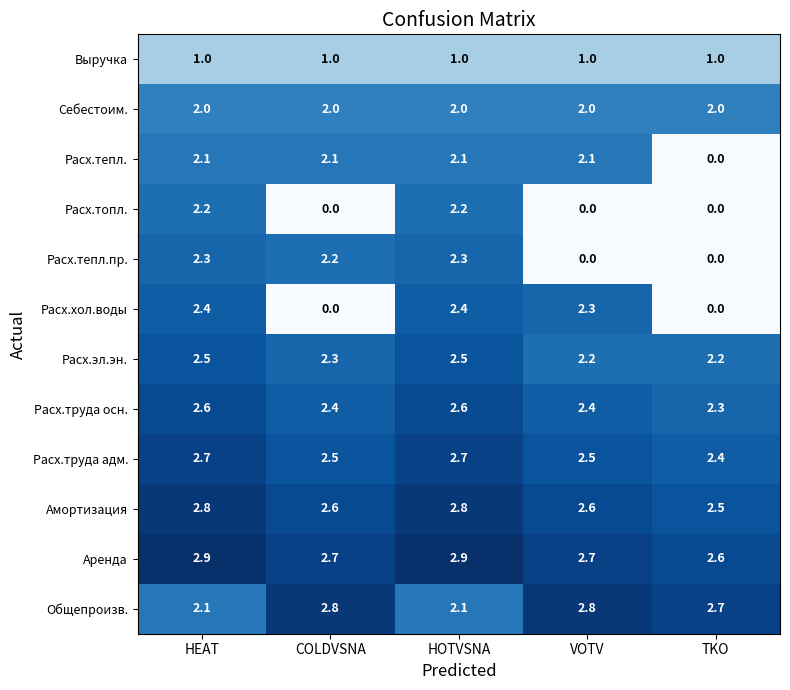

Which series has the widest spread of values?

Расх.хол.воды